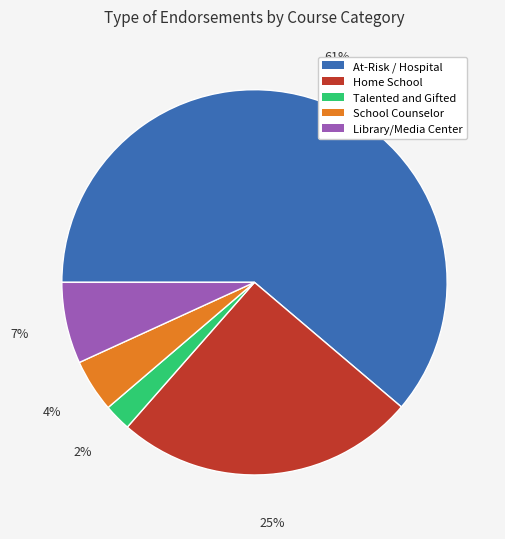

Which slice is the smallest?

Talented and Gifted